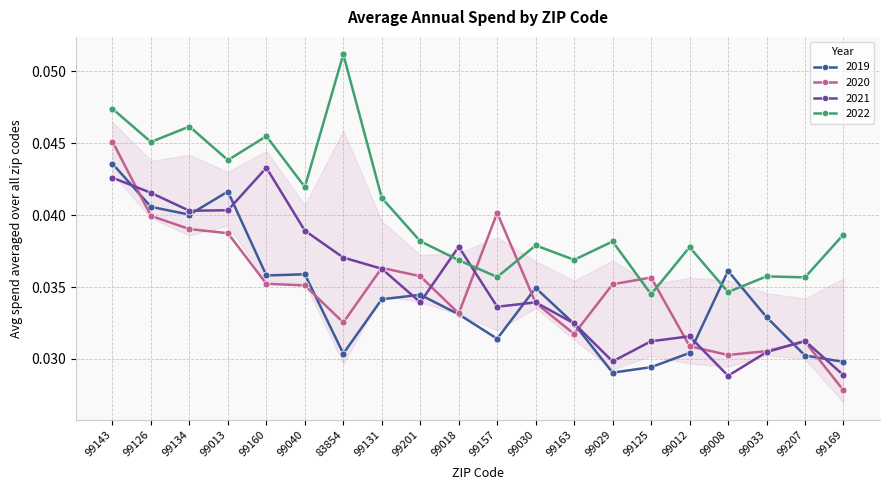

Which series changed the most between 99157 and 99029?

2020